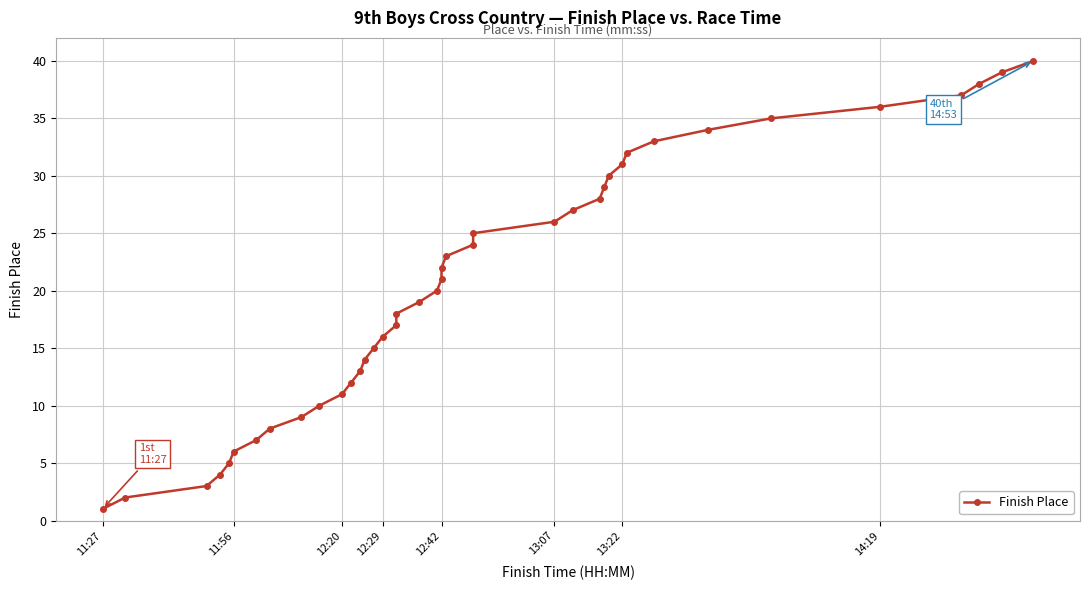

What is the minimum value shown in the chart?

1